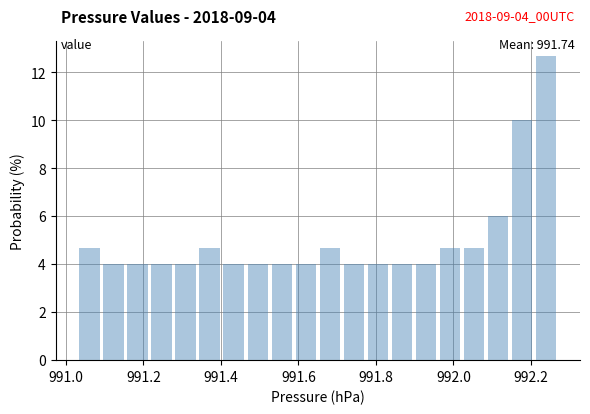

Read against the x-axis, roughly where is the centre of the tallest bar?

992.24